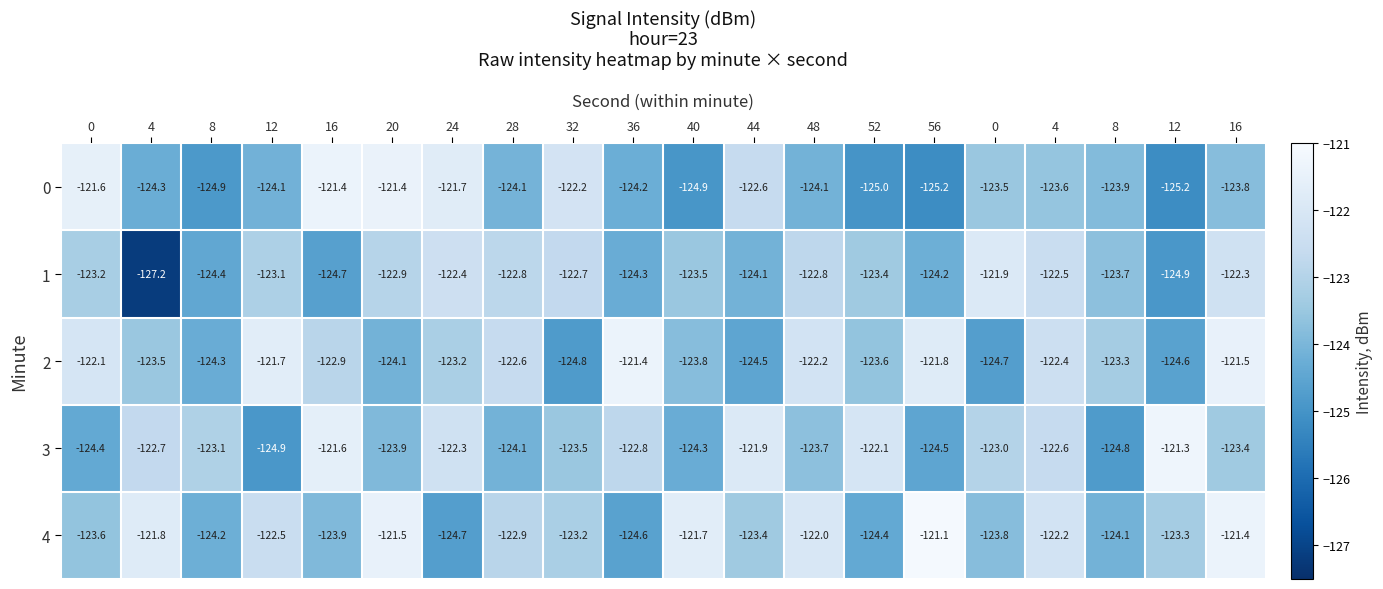

Reading right to left, transcribe all the data shown in this chart.

0: 16=-123.8	12=-125.2	8=-123.9	4=-123.6	0=-123.5	56=-125.2	52=-125.0	48=-124.1	44=-122.6	40=-124.9	36=-124.2	32=-122.2	28=-124.1	24=-121.7	20=-121.4	16=-121.4	12=-124.1	8=-124.9	4=-124.3	0=-121.6
1: 16=-122.3	12=-124.9	8=-123.7	4=-122.5	0=-121.9	56=-124.2	52=-123.4	48=-122.8	44=-124.1	40=-123.5	36=-124.3	32=-122.7	28=-122.8	24=-122.4	20=-122.9	16=-124.7	12=-123.1	8=-124.4	4=-127.2	0=-123.2
2: 16=-121.5	12=-124.6	8=-123.3	4=-122.4	0=-124.7	56=-121.8	52=-123.6	48=-122.2	44=-124.5	40=-123.8	36=-121.4	32=-124.8	28=-122.6	24=-123.2	20=-124.1	16=-122.9	12=-121.7	8=-124.3	4=-123.5	0=-122.1
3: 16=-123.4	12=-121.3	8=-124.8	4=-122.6	0=-123.0	56=-124.5	52=-122.1	48=-123.7	44=-121.9	40=-124.3	36=-122.8	32=-123.5	28=-124.1	24=-122.3	20=-123.9	16=-121.6	12=-124.9	8=-123.1	4=-122.7	0=-124.4
4: 16=-121.4	12=-123.3	8=-124.1	4=-122.2	0=-123.8	56=-121.1	52=-124.4	48=-122.0	44=-123.4	40=-121.7	36=-124.6	32=-123.2	28=-122.9	24=-124.7	20=-121.5	16=-123.9	12=-122.5	8=-124.2	4=-121.8	0=-123.6